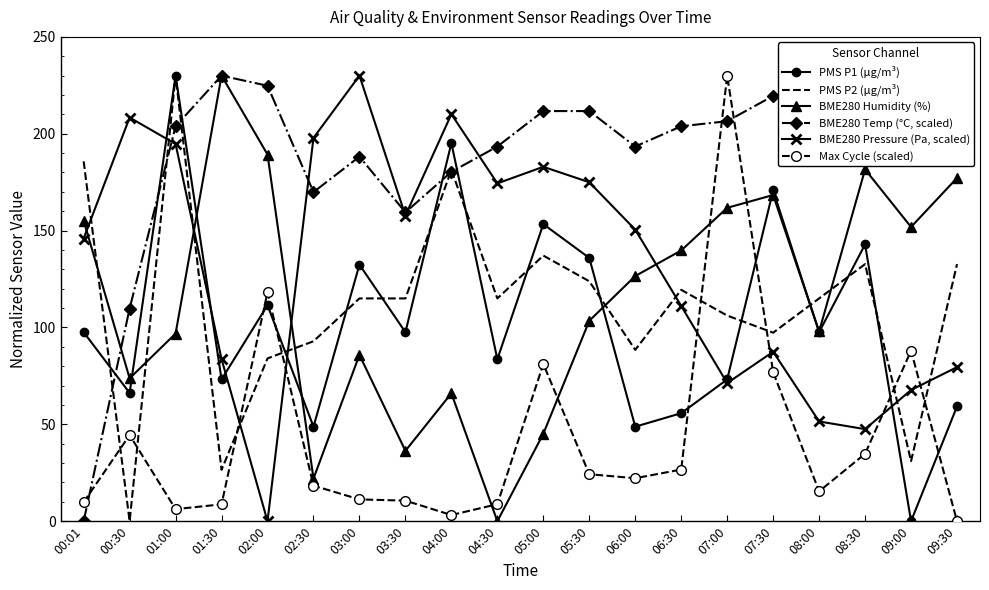

At which category is the sum across all series the highest?

01:00